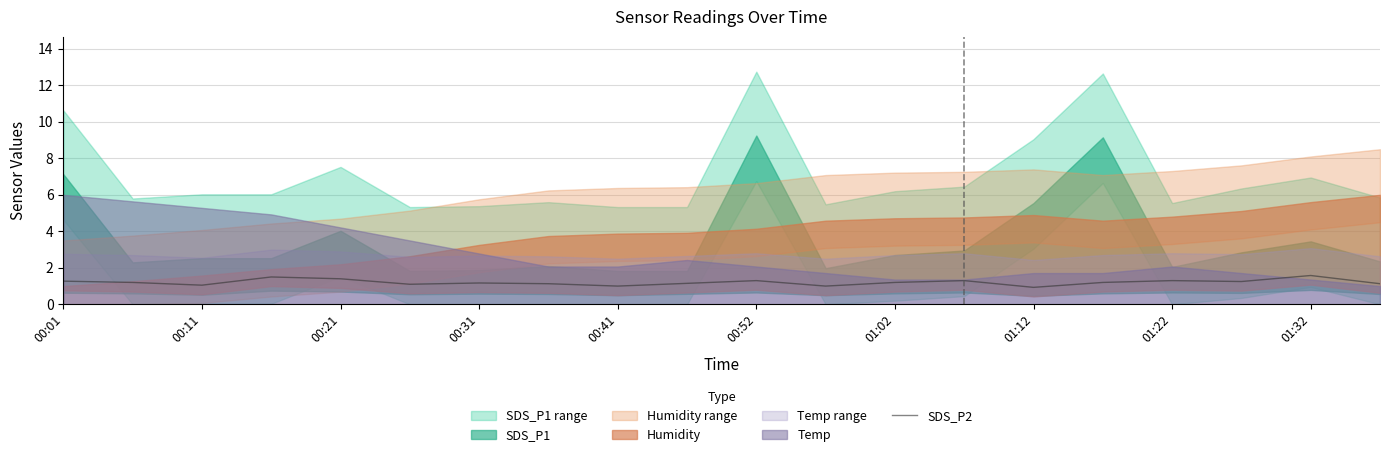

The value of SDS_P2 at 00:52 is 2.3. True or false?

False